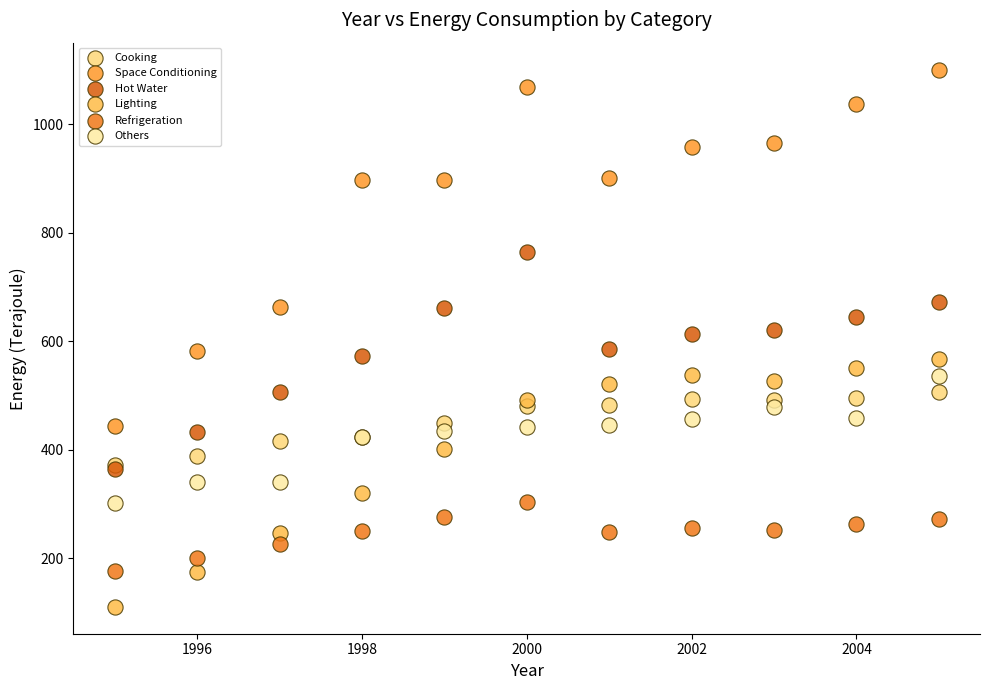

What are all the series names shown in the legend?

Cooking, Space Conditioning, Hot Water, Lighting, Refrigeration, Others